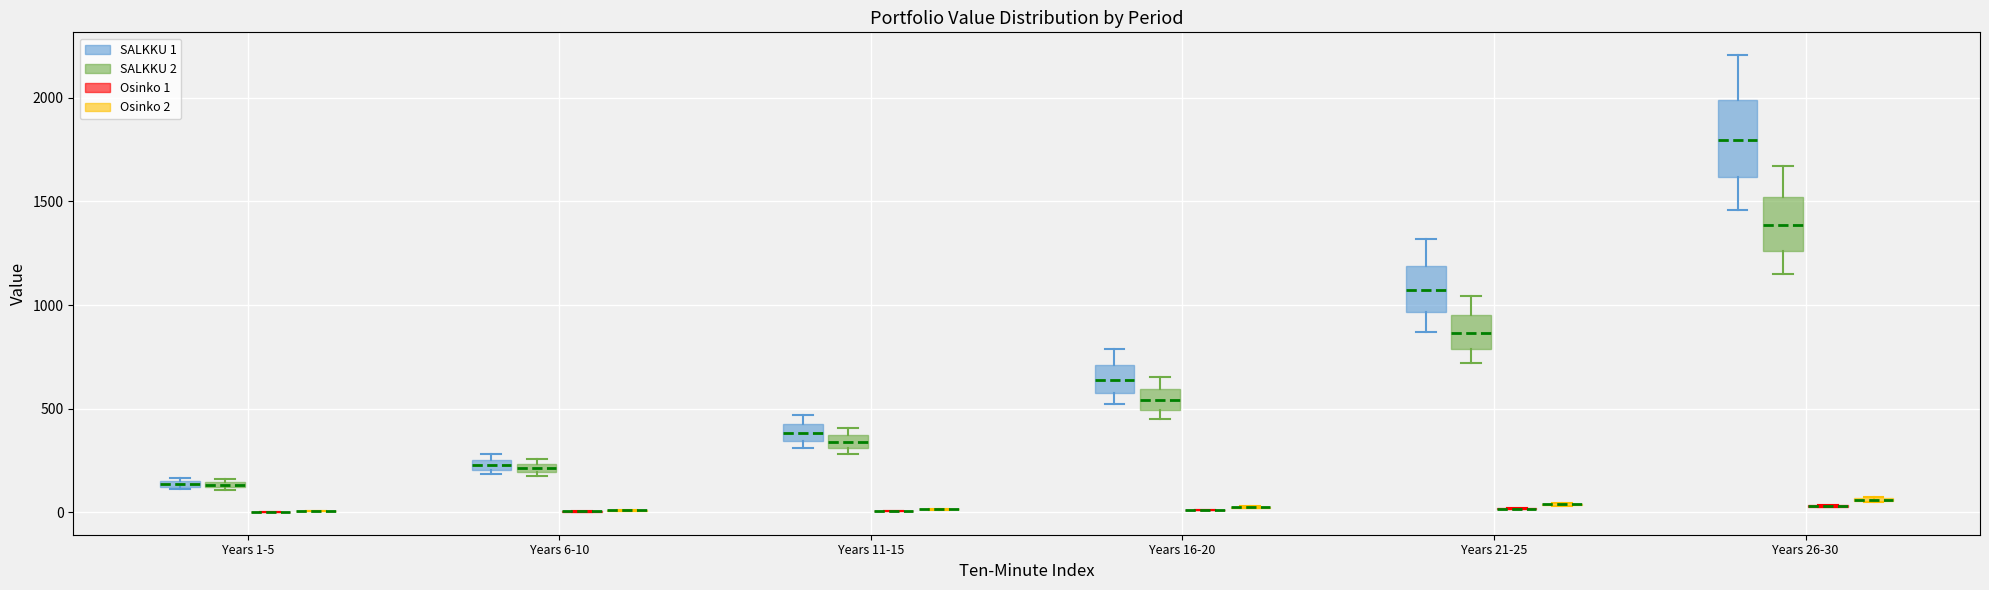

Where is the lower edge of the box for Years 26-30 (SALKKU 2) on the y-axis? The values are not printed on the chart, so give them approximately, as read against the axis.

1250